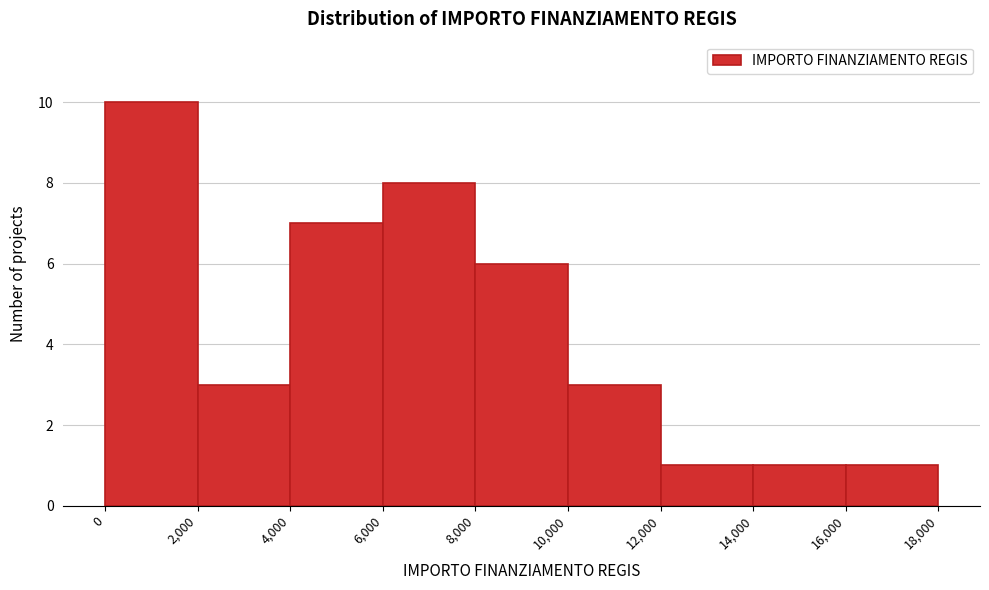

Over which range of the x-axis is the bar tallest?

0 to 2,000